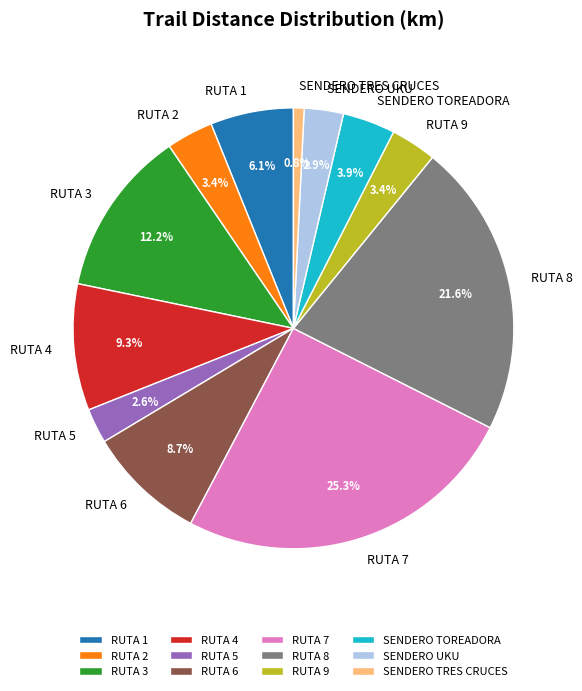

Combined, what portion of the pie is SENDERO TRES CRUCES and RUTA 3?

13.0%